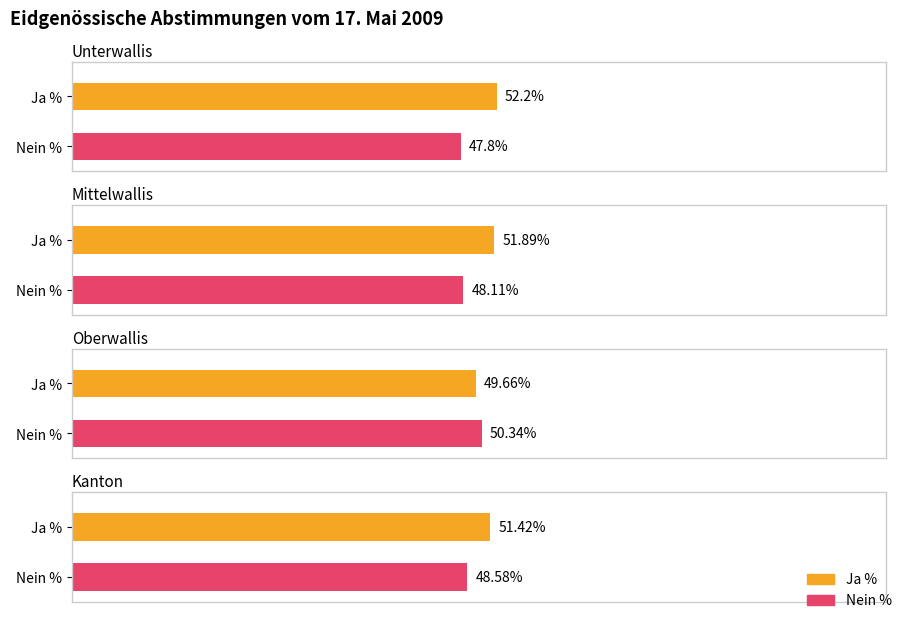

What is the difference between the maximum and minimum values in the Nein % series?

2.5